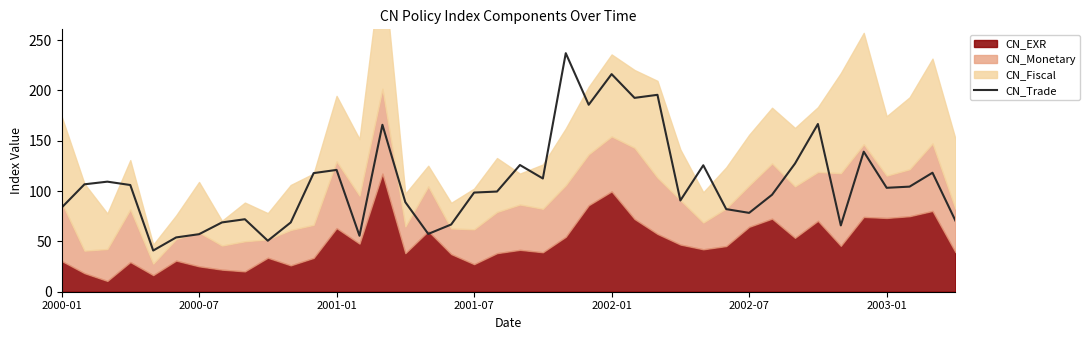

What is the difference between the maximum and minimum values?

196.1